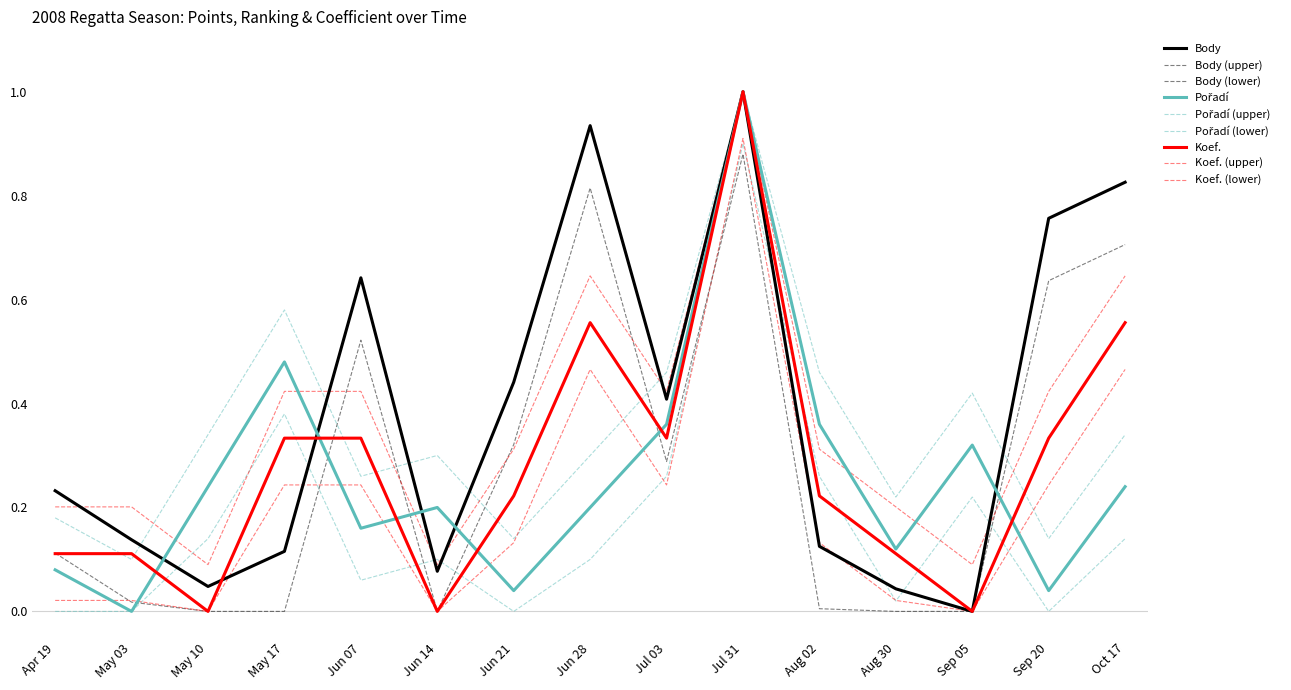

True or false: Body has more than 0 points higher than both neighbors.

True